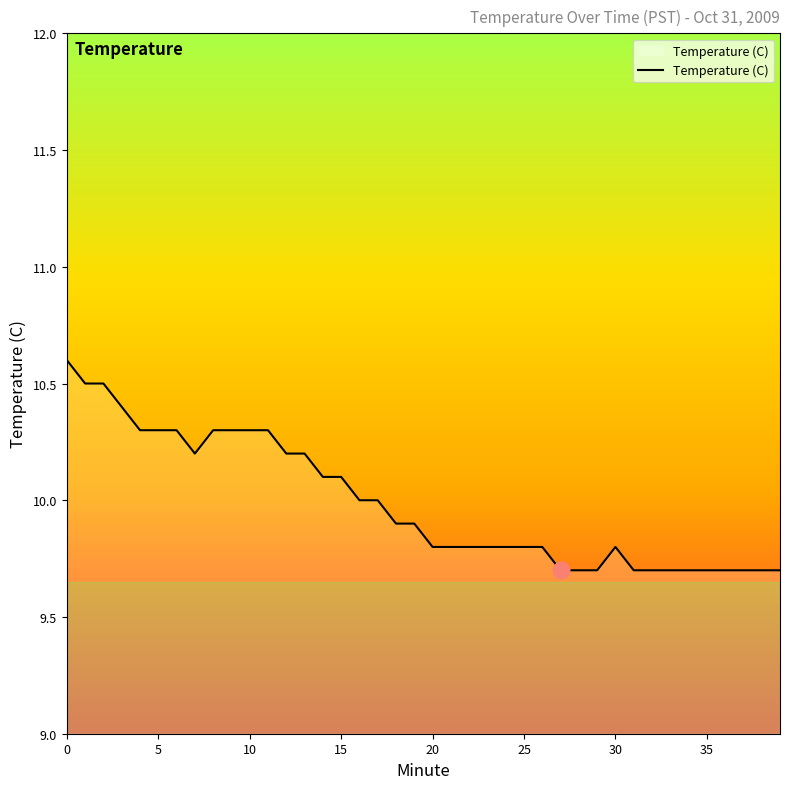

Count the values in the range 9 to 10.

24